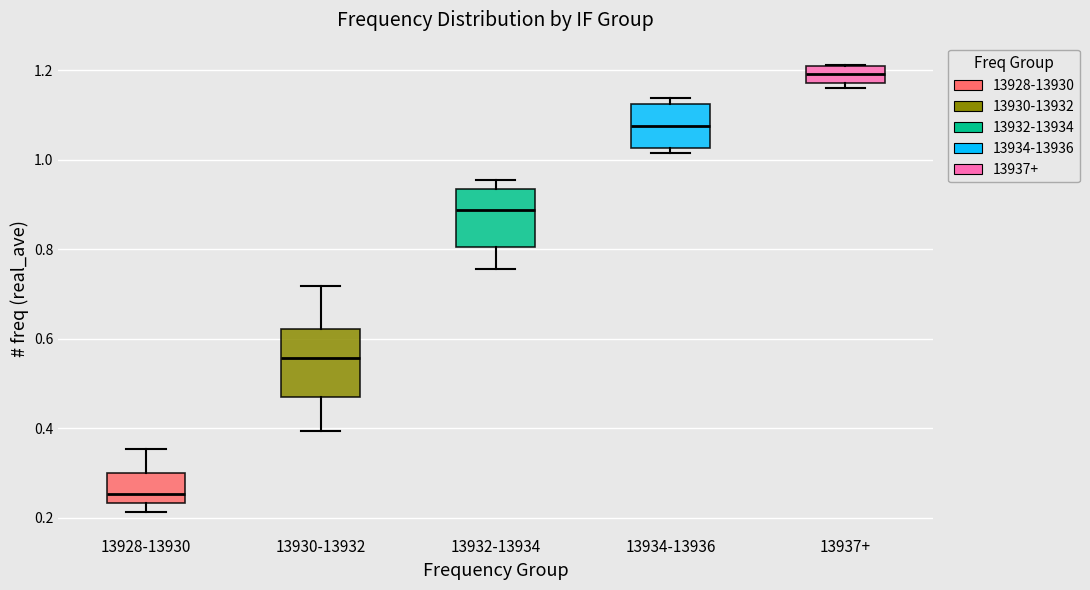

Which box's median line is the highest?

13937+